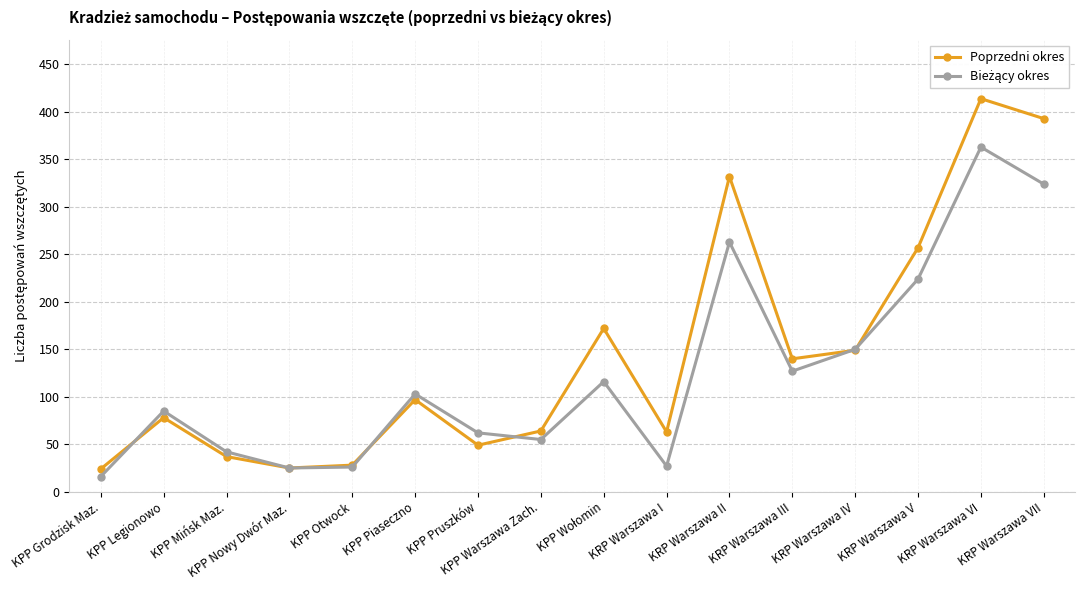

What is the total value across all series at KRP Warszawa IV?

299